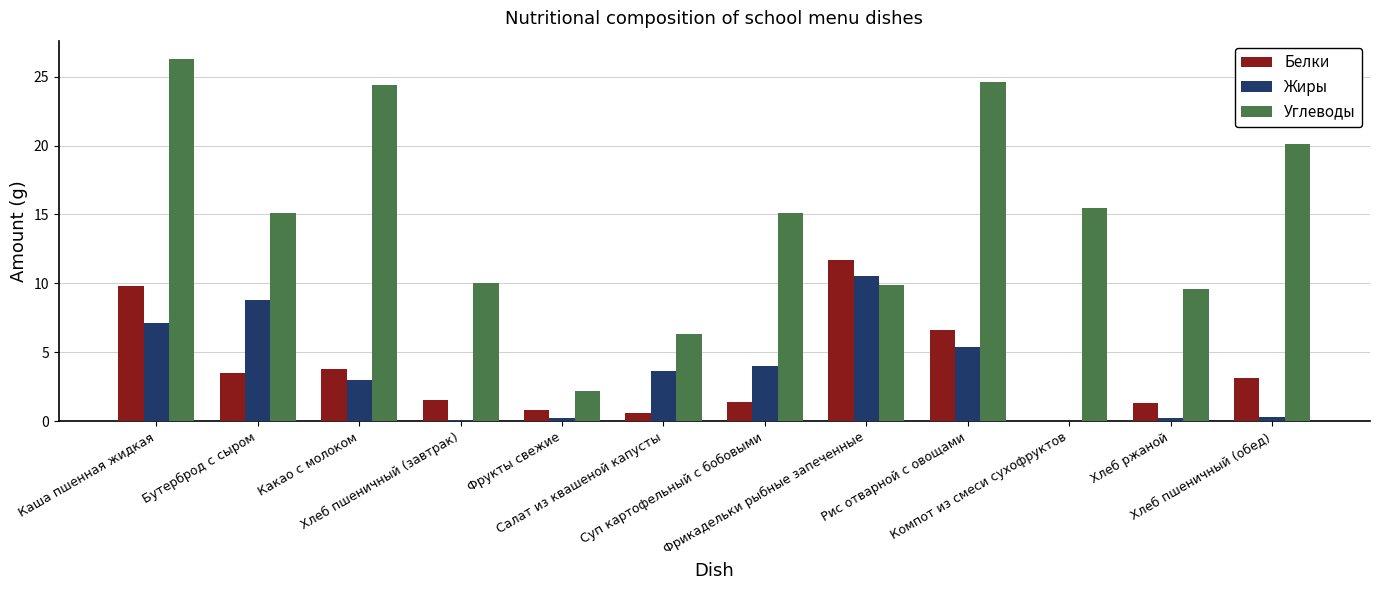

Which series has the widest spread of values?

Углеводы